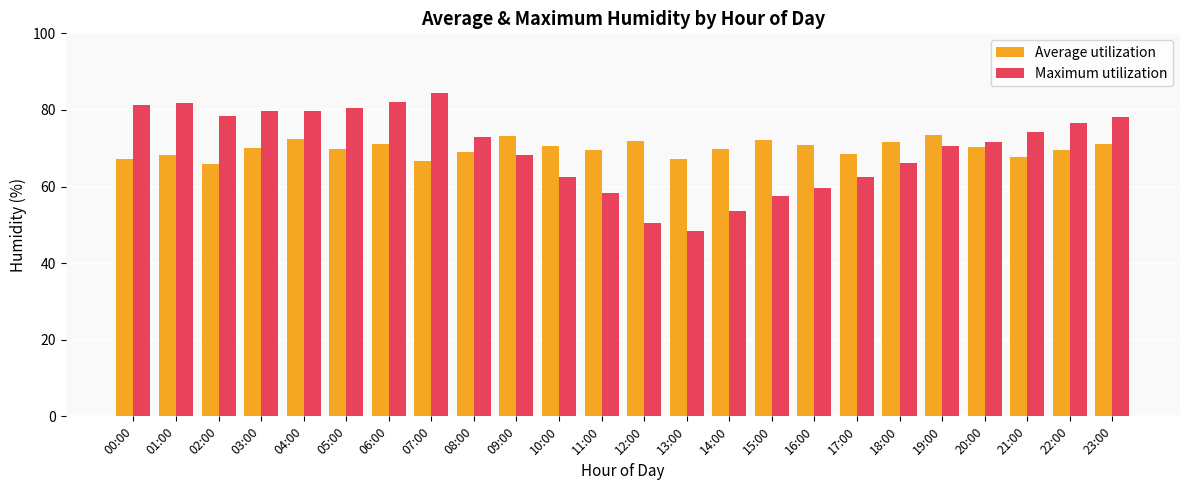

Which series changed the most between 10:00 and 14:00?

Maximum utilization